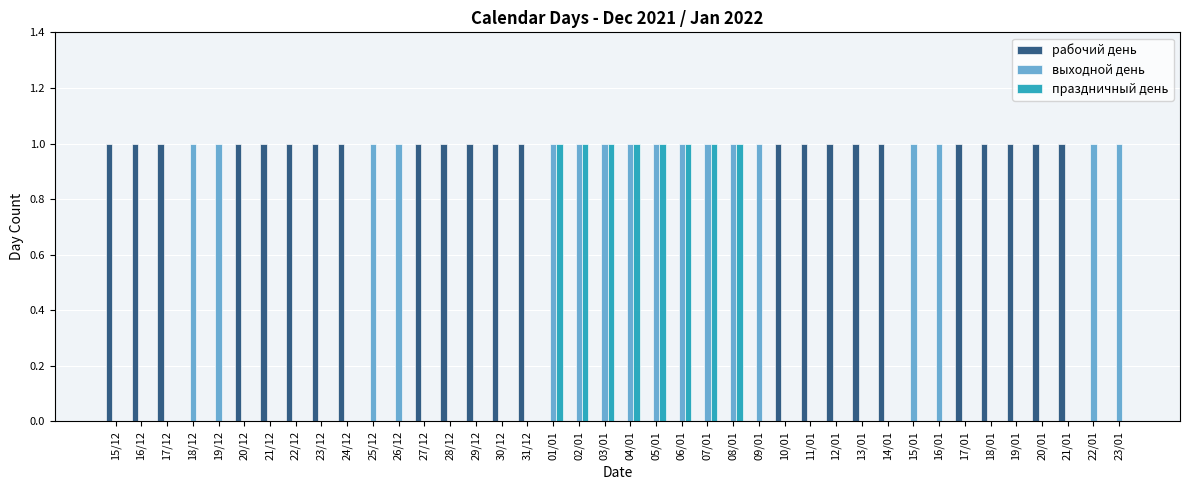

What is the sum of all выходной день values?

17